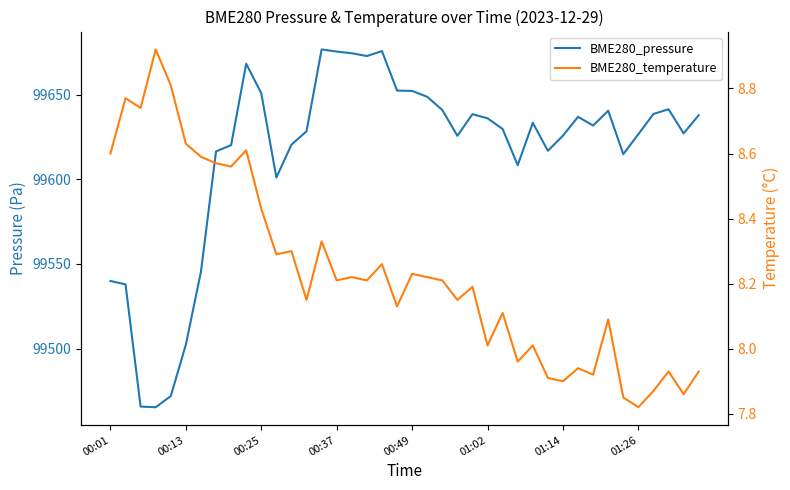

True or false: BME280_temperature has a value of 7.9 at 36.

True